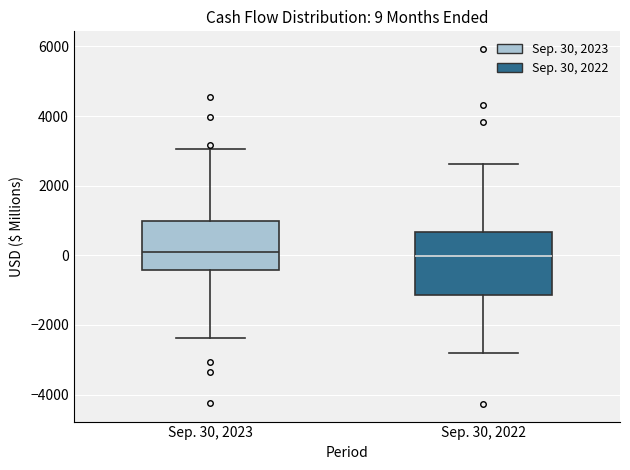

Comparing the boxes themselves (not the whiskers), which one is the tallest?

Sep. 30, 2022